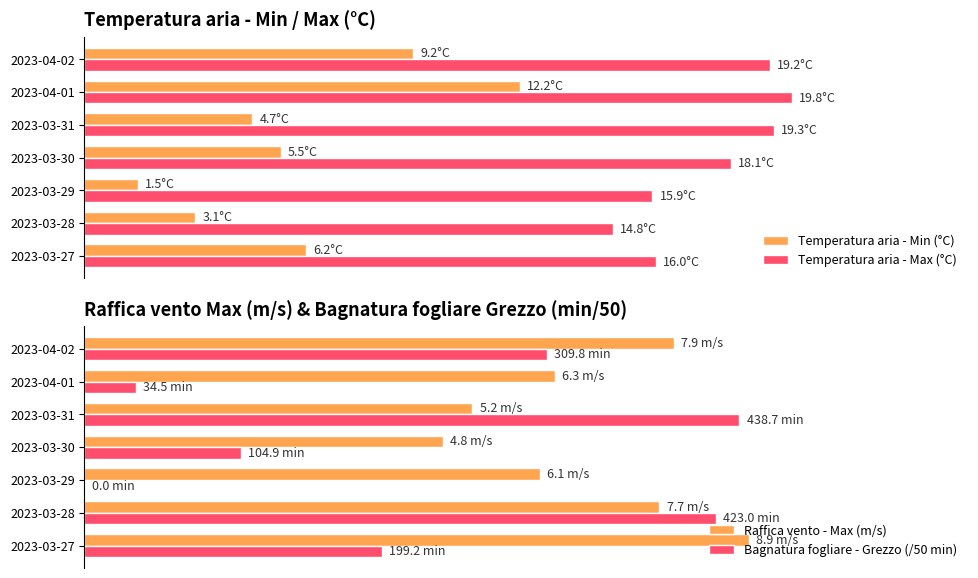

Which series changed the most between 2023-03-28 and 2023-03-29?

Bagnatura fogliare - Grezzo (/50 min)